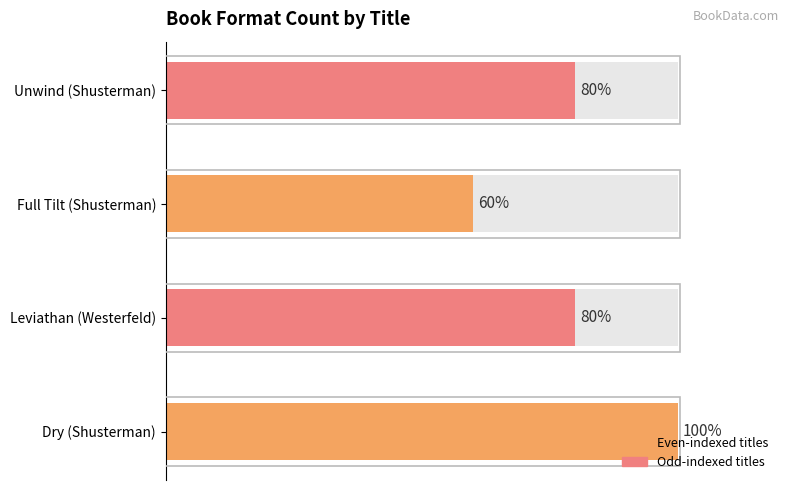

Rank the categories by value from lowest to highest.

Full Tilt (Shusterman), Leviathan (Westerfeld), Unwind (Shusterman), Dry (Shusterman)